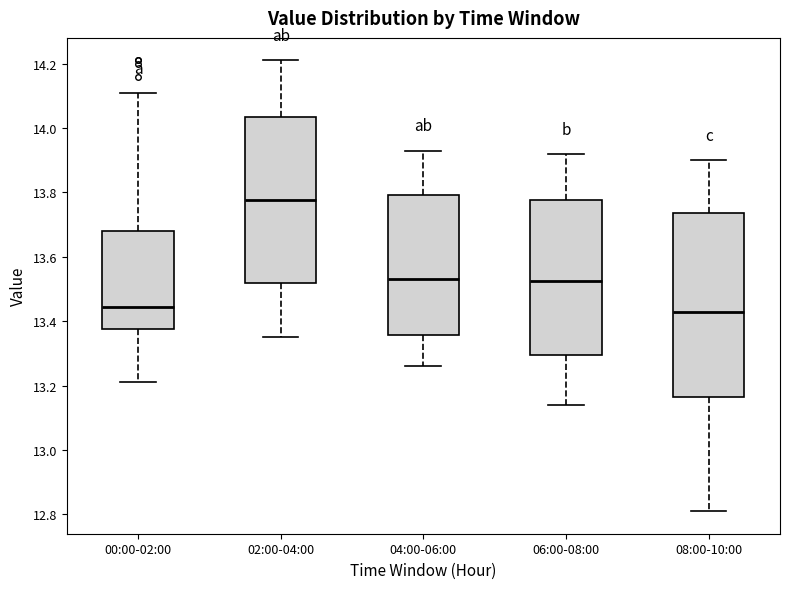

Where does the lower whisker of the box for 02:00-04:00 end on the y-axis? The values are not printed on the chart, so give them approximately, as read against the axis.

13.36